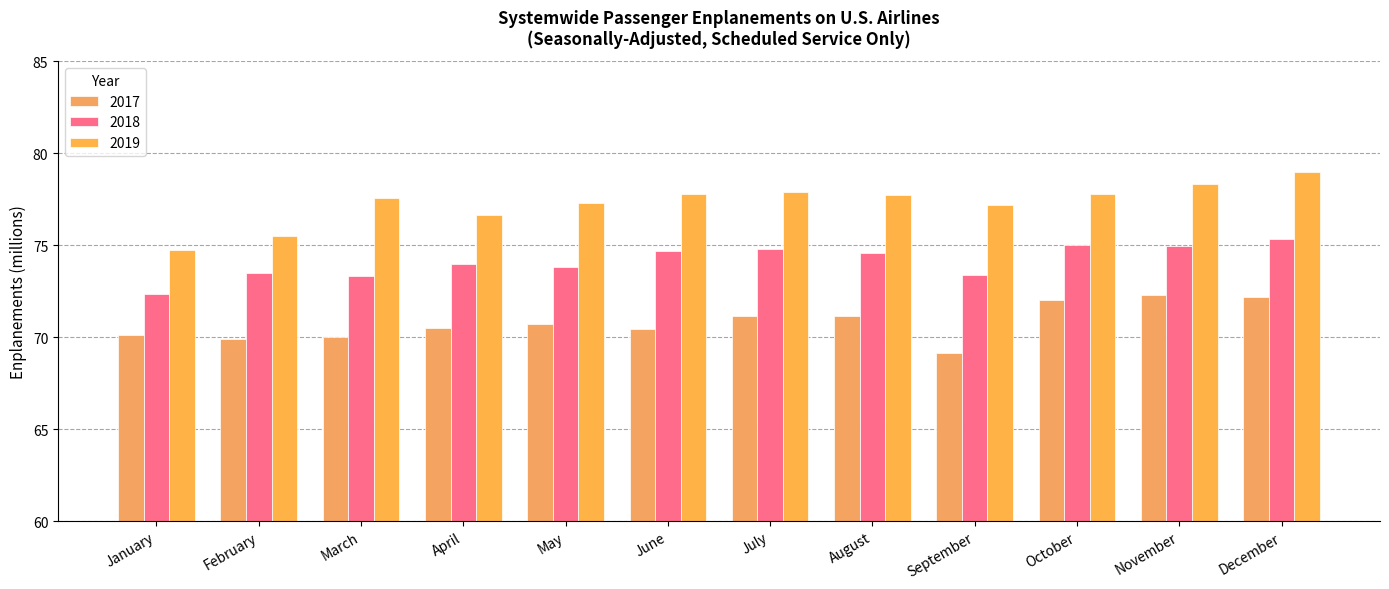

How many bars are there in each group?

3